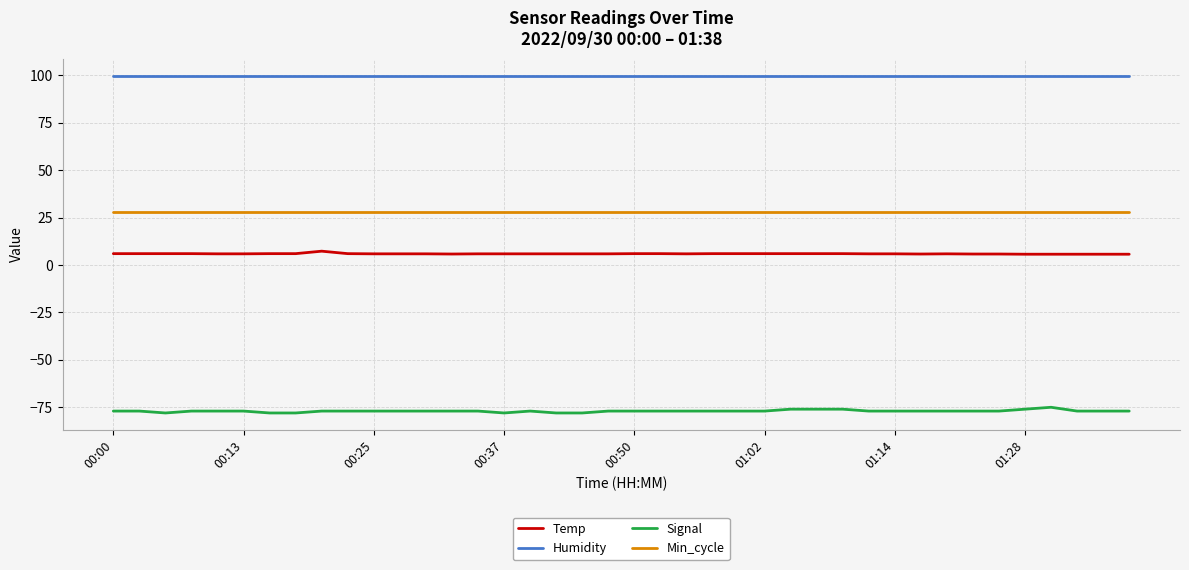

What is the minimum value shown in the chart?

-78.0